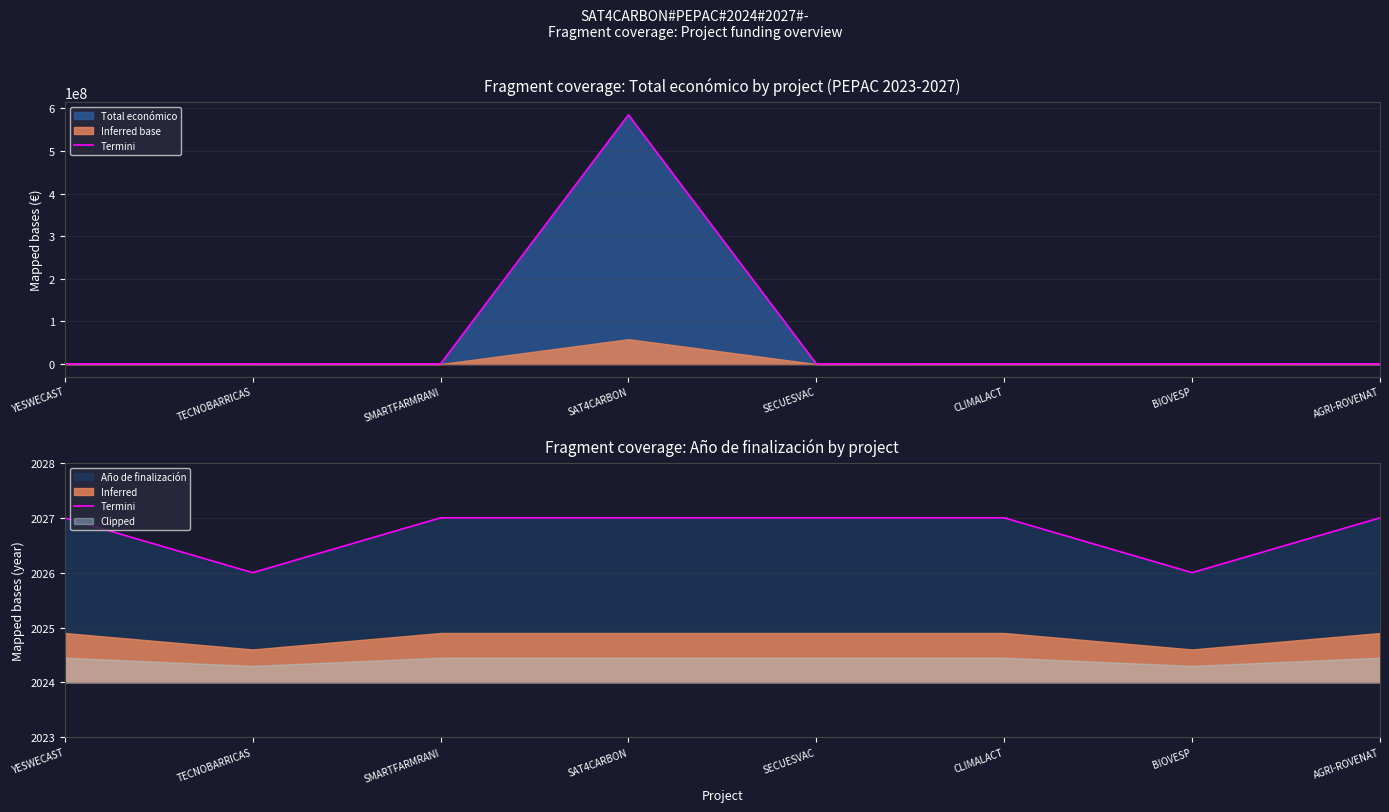

What is the change in value from TECNOBARRICAS to SMARTFARMRANI?

+1